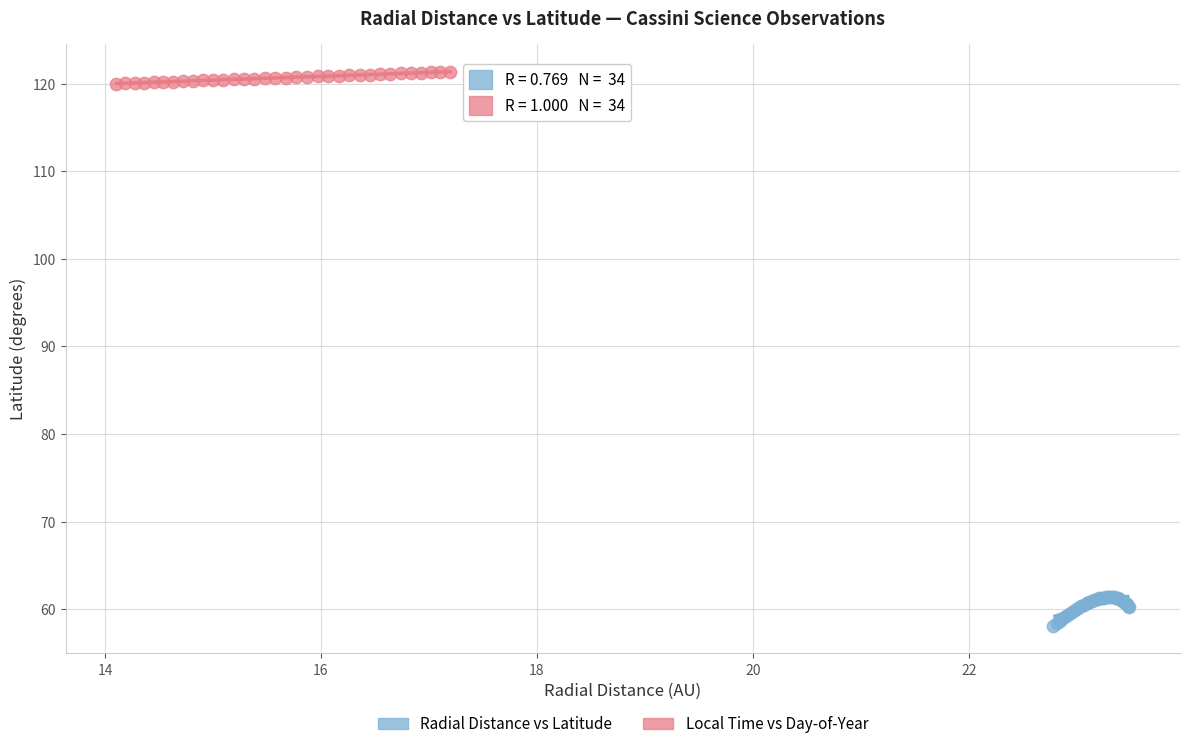

Which series reaches the maximum Y coordinate?

Local Time vs Day-of-Year